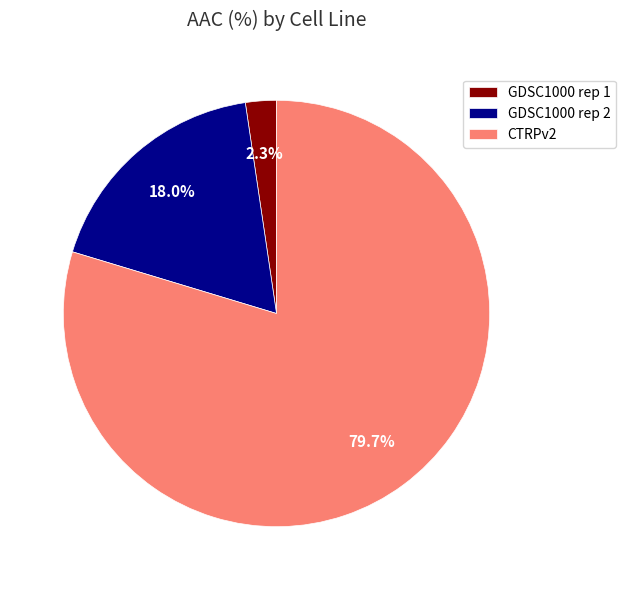

To the nearest percent, what is the combined percentage of GDSC1000 rep 2 and GDSC1000 rep 1?

20%